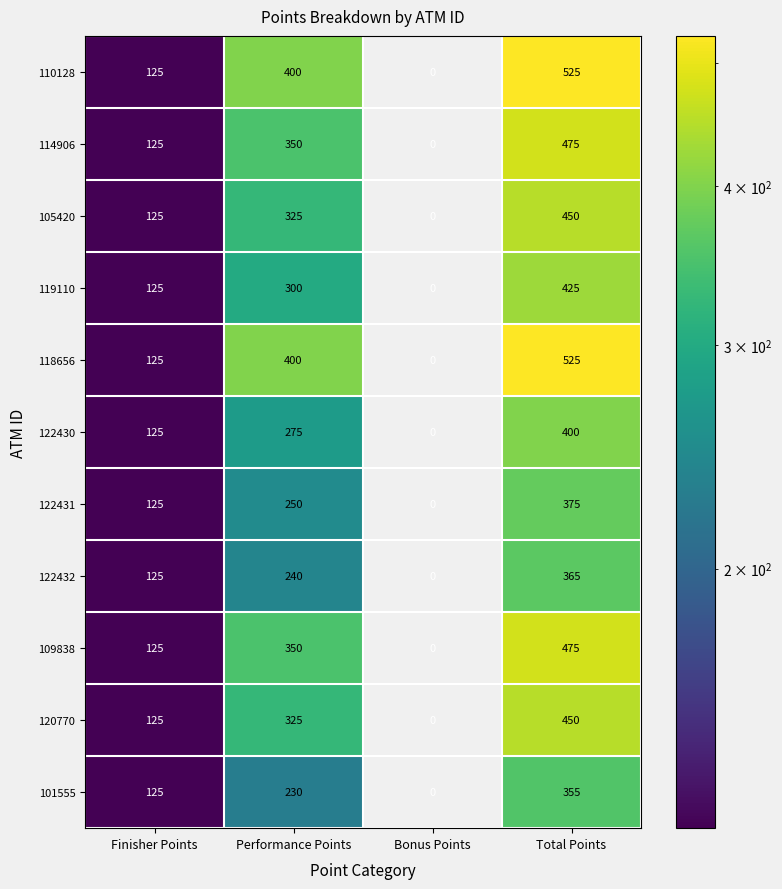

At which category is the sum across all series the highest?

Total Points